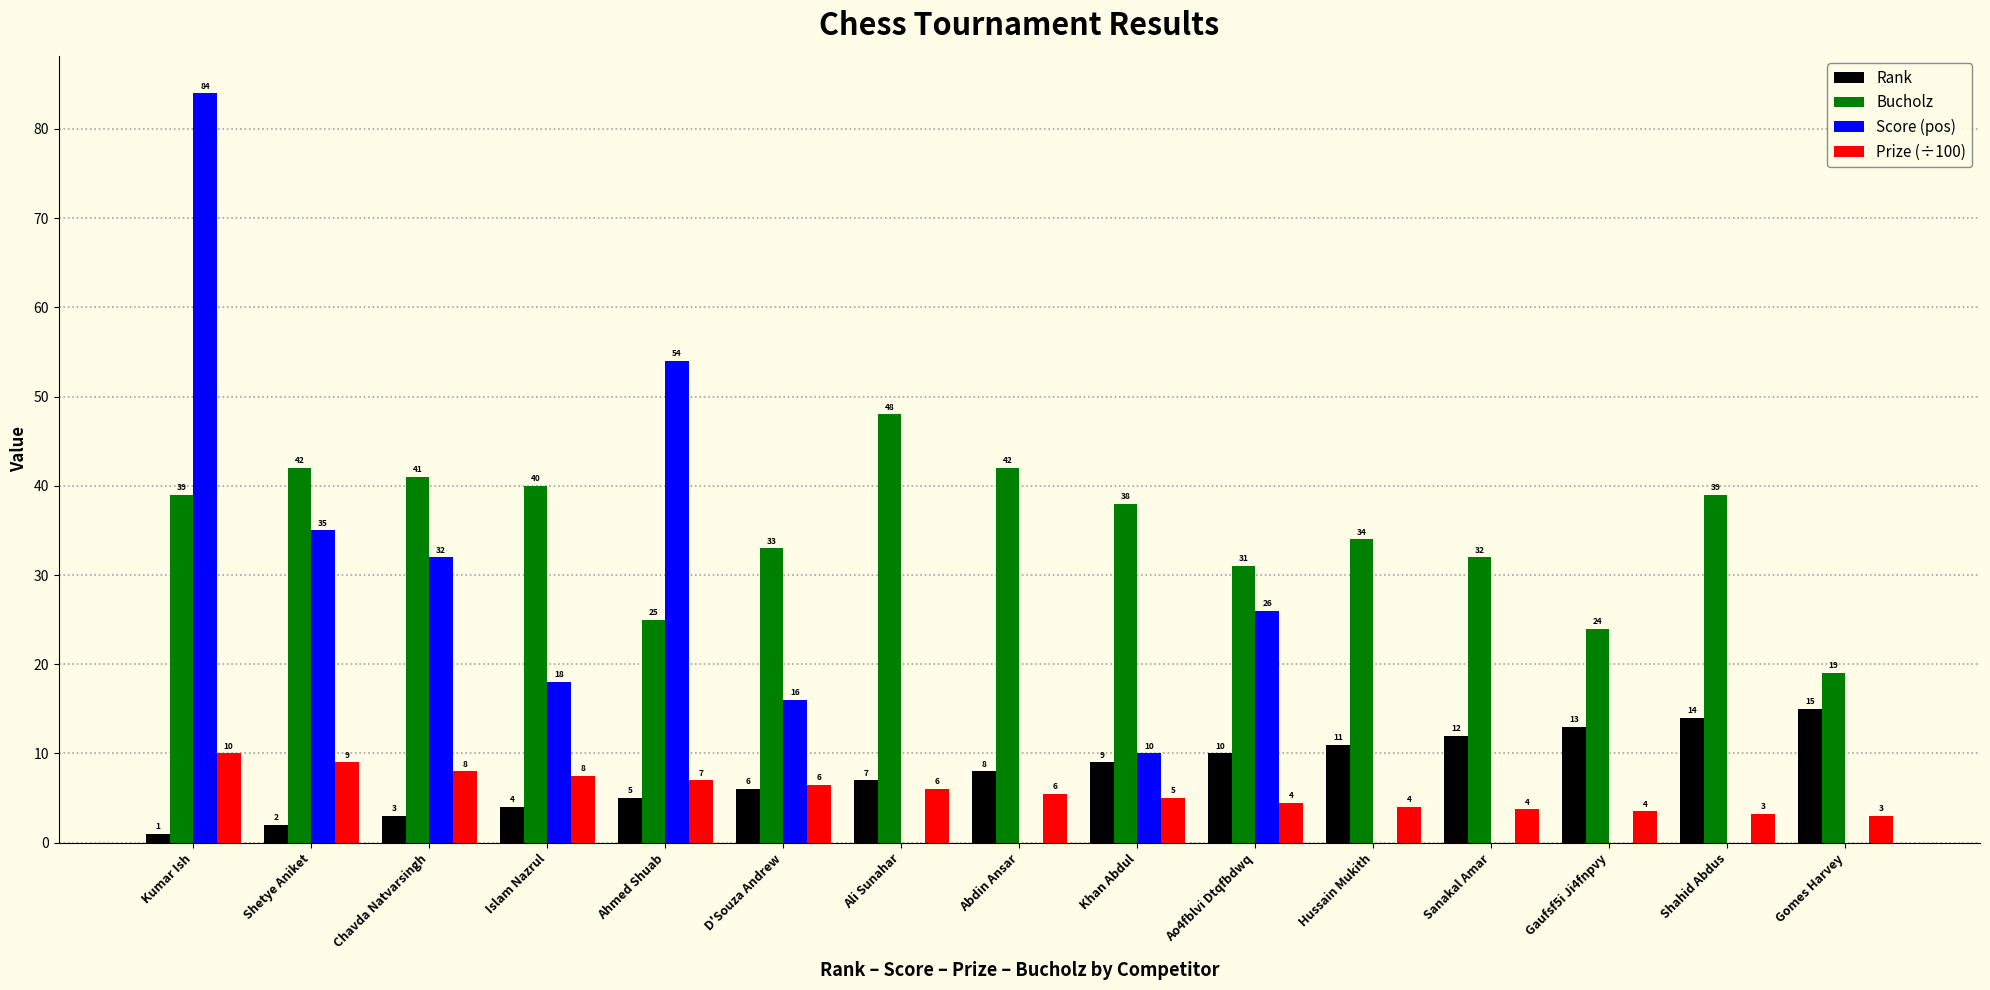

True or false: Bucholz has a value of 49.7 at Khan Abdul.

False